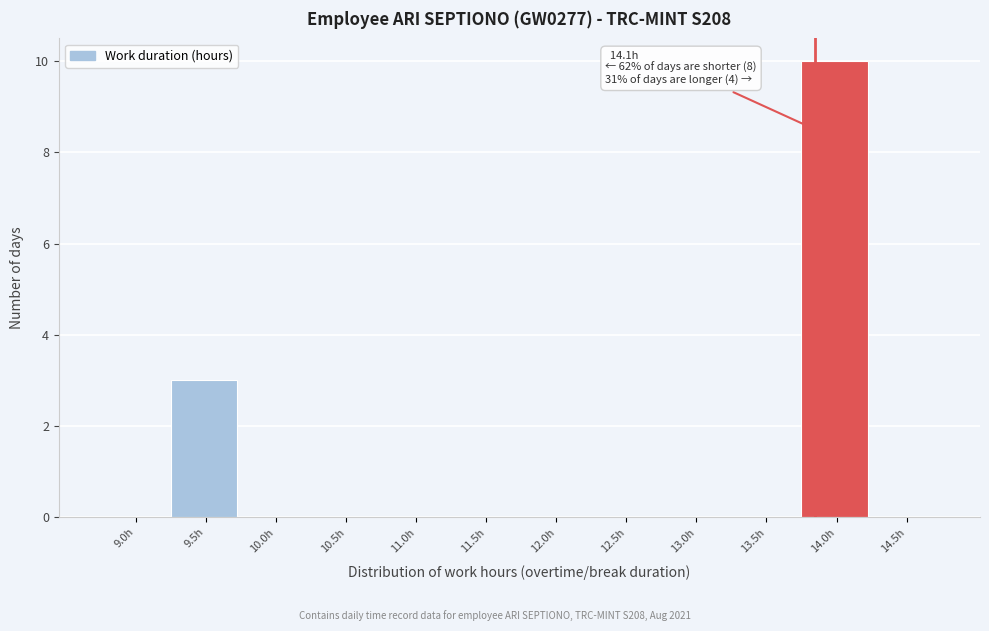

Reading left to right, list all the values displayed in this chart.

9.0h=0	9.5h=3	10.0h=0	10.5h=0	11.0h=0	11.5h=0	12.0h=0	12.5h=0	13.0h=0	13.5h=0	14.0h=10	14.5h=0